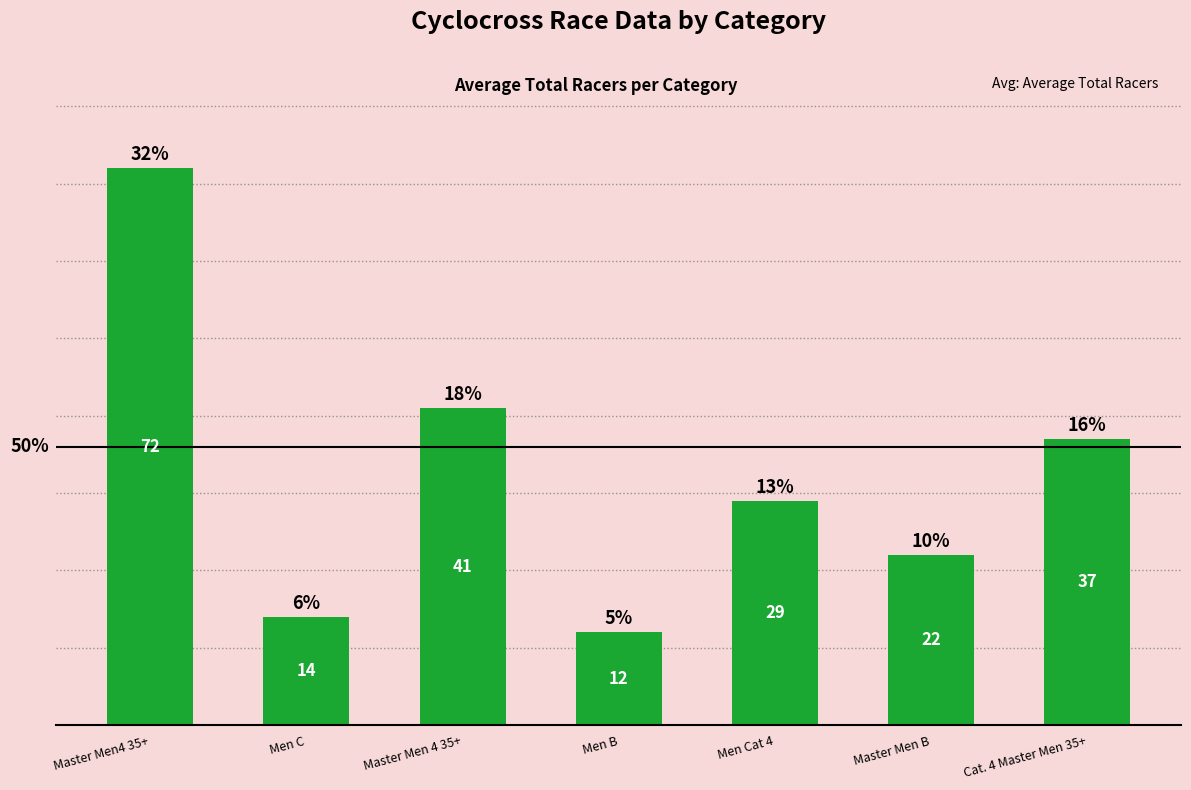

Reading right to left, extract all data points from this chart.

Cat. 4 Master Men 35+=37	Master Men B=22	Men Cat 4=29	Men B=12	Master Men 4 35+=41	Men C=14	Master Men4 35+=72